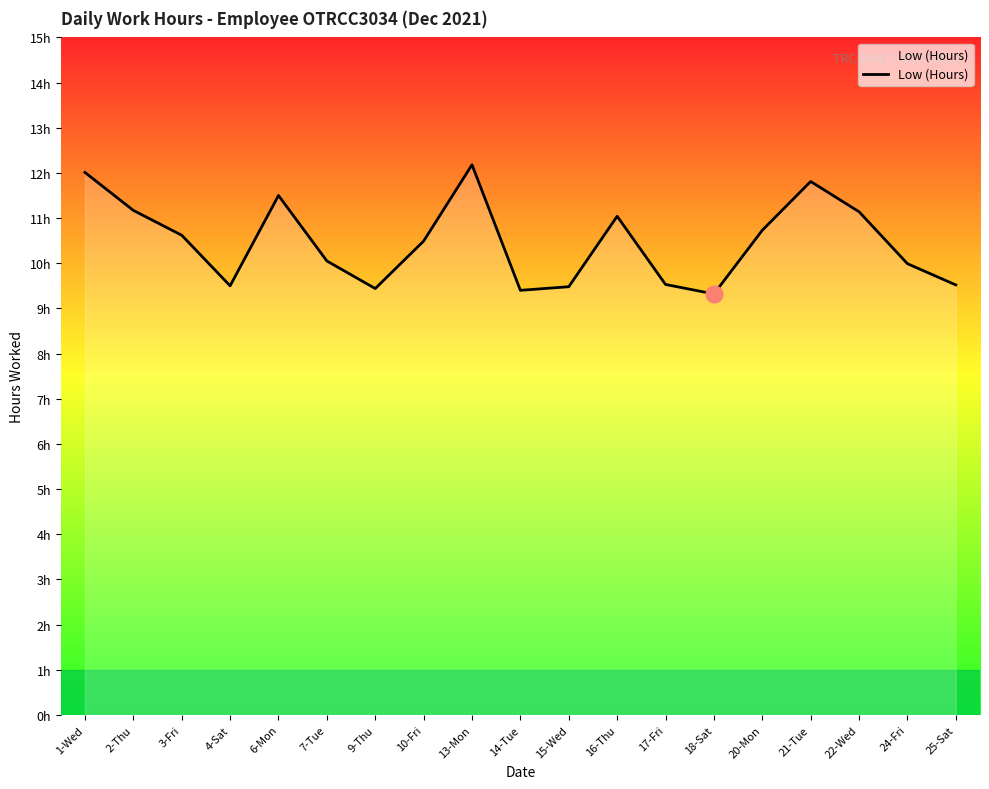

What is the difference between the second highest and minimum values?

2.7